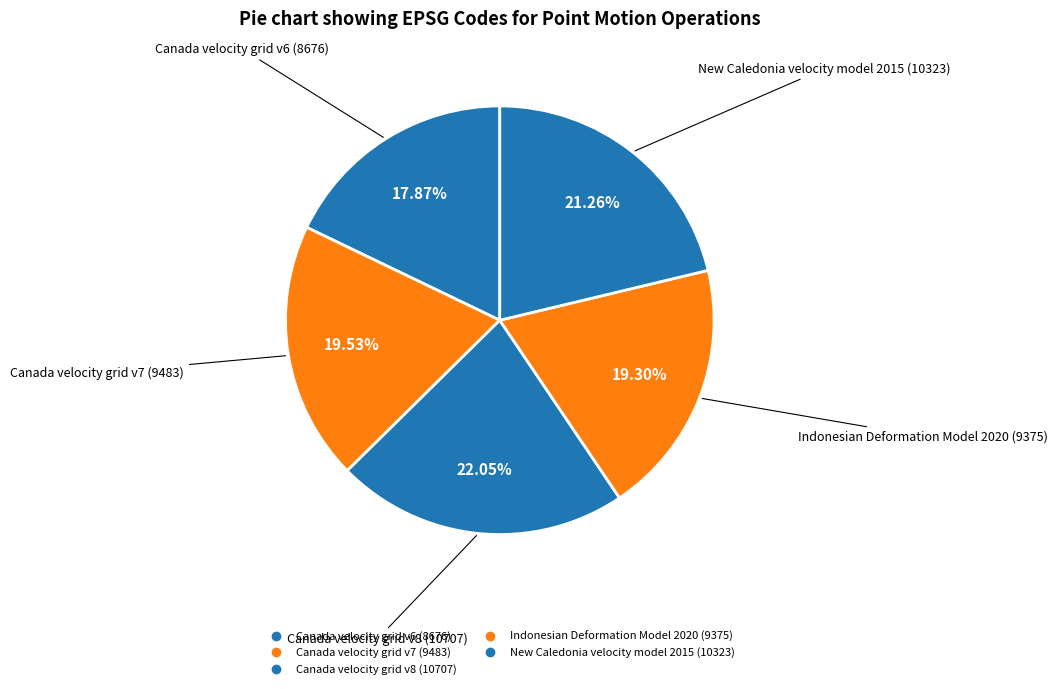

Count the number of slices in the pie.

5